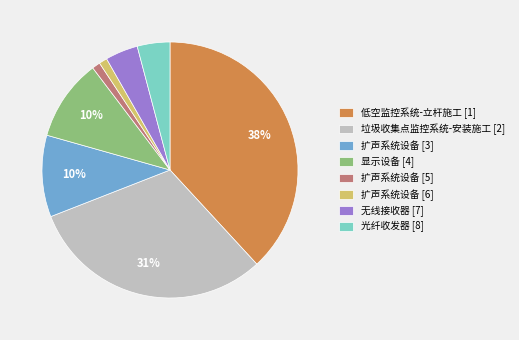

To the nearest percent, what is the difference between the largest and smallest slice percentages?

37%